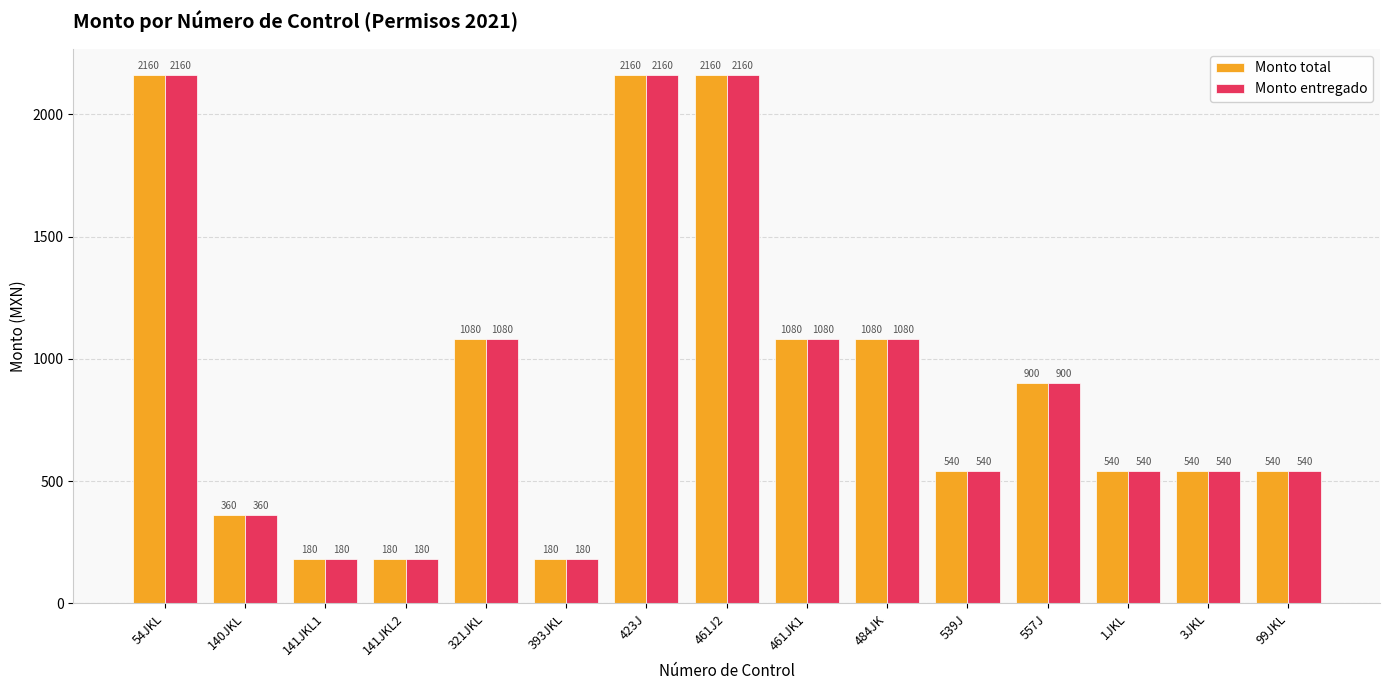

Where does the Monto total series first go above 540?

54JKL